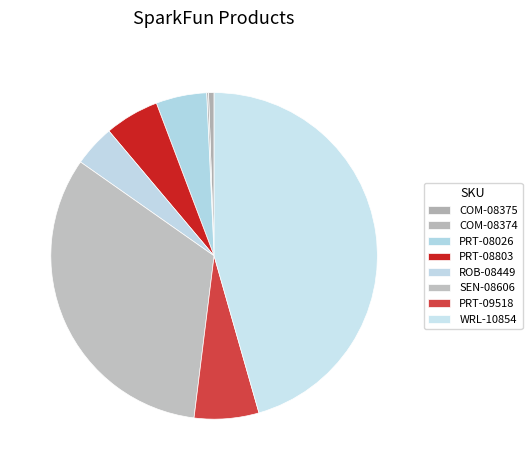

What is the change in value from PRT-08803 to SEN-08606?

+15.0